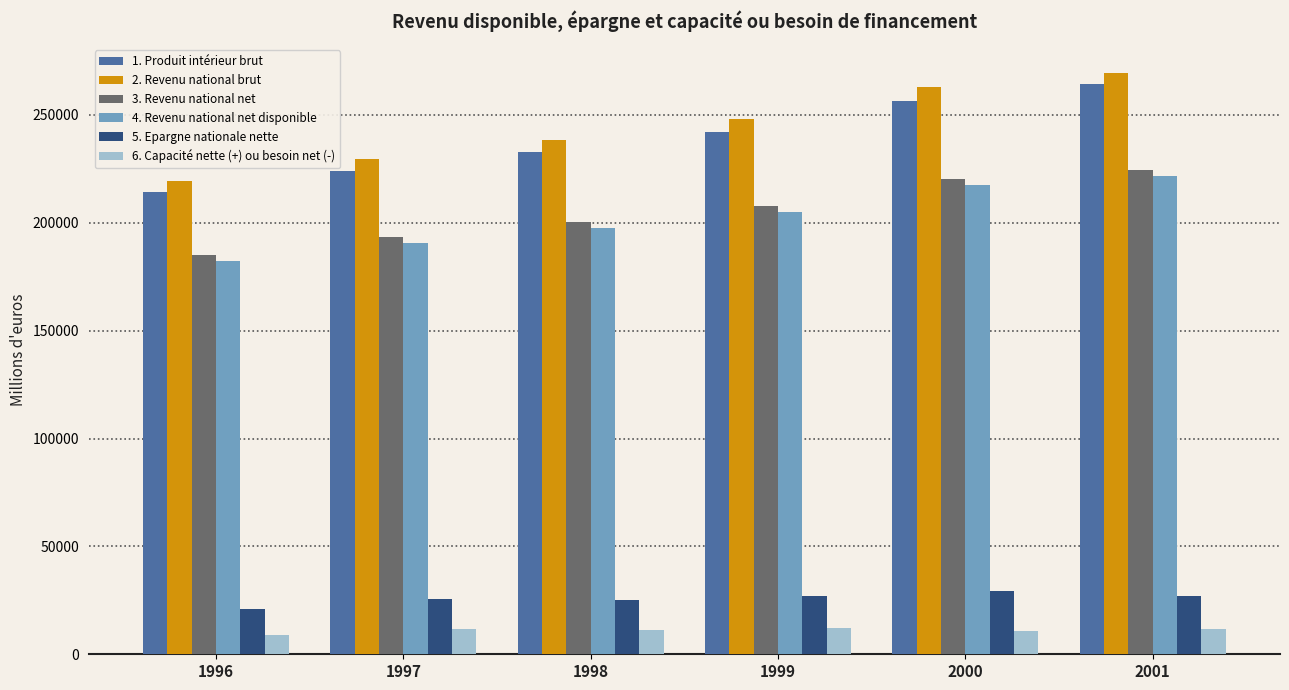

Which series changed the most between 1996 and 2001?

1. Produit intérieur brut